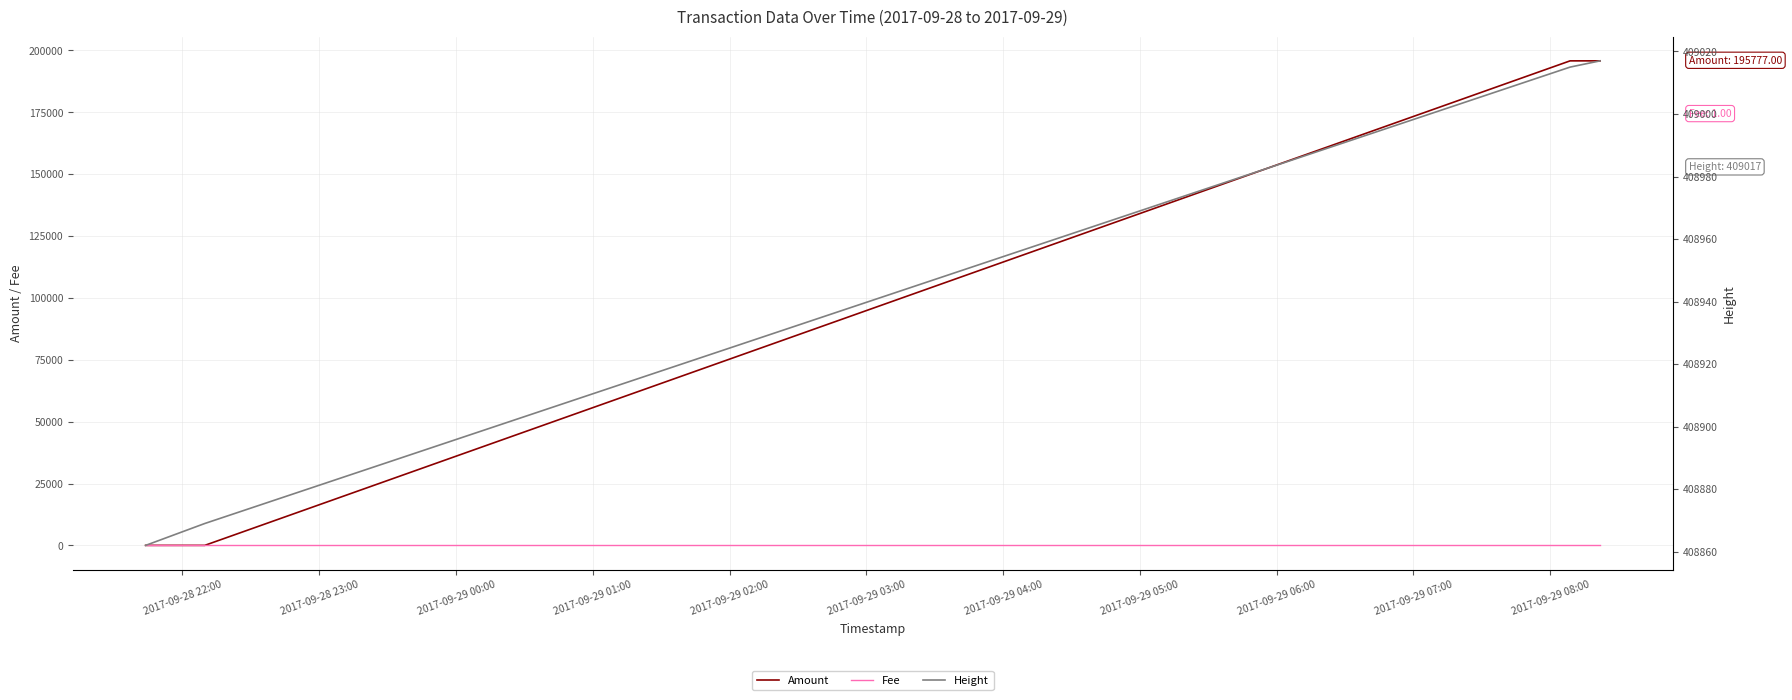

Which has a higher value, 2017-09-29 00:00 or 2017-09-28 23:00?

2017-09-29 00:00